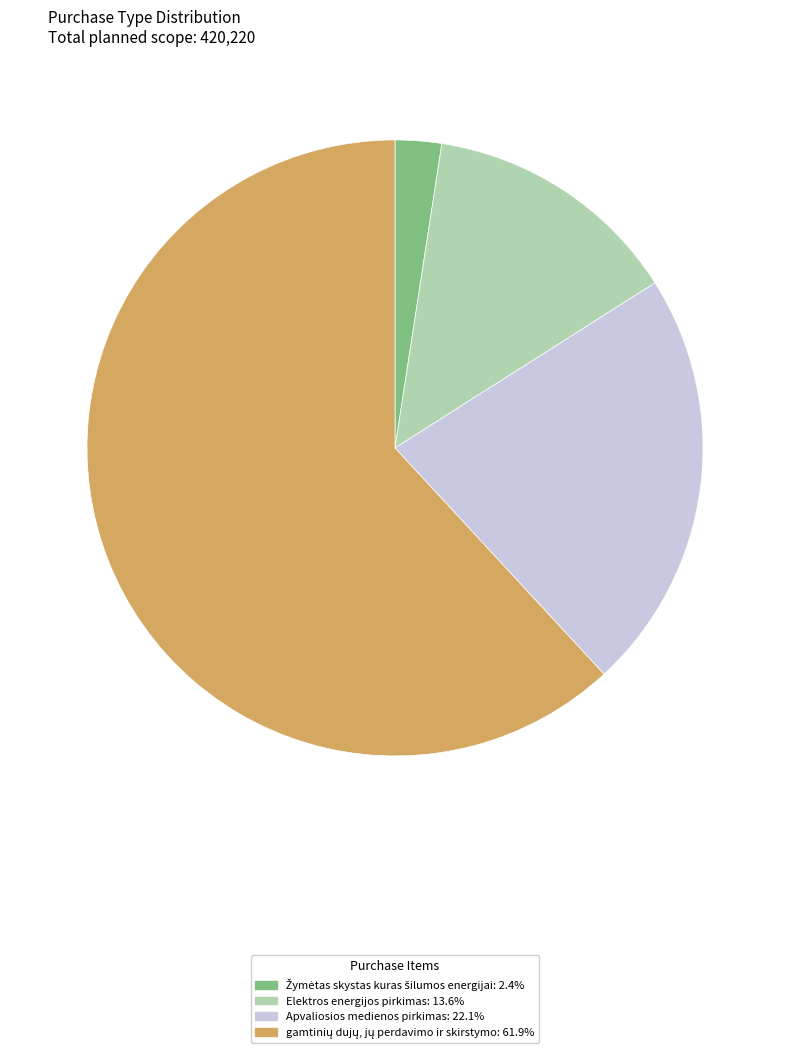

Is Elektros energijos pirkimas: 13.6% the majority of the pie?

No